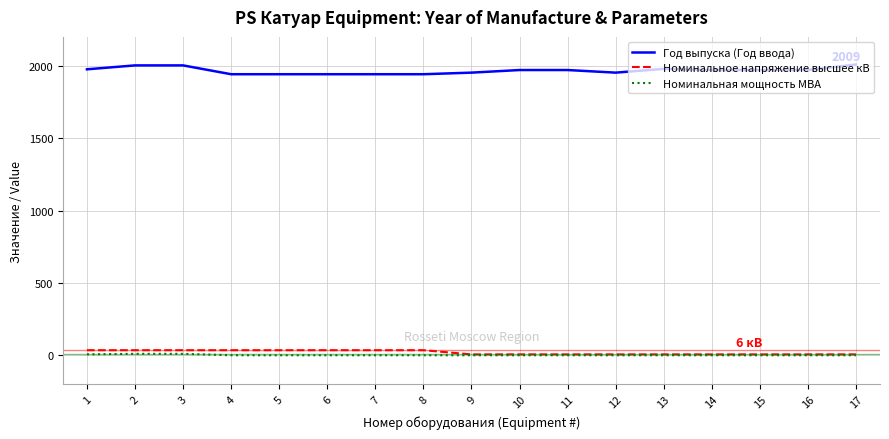

What is the difference between the second highest and minimum values in the Год выпуска (Год ввода) series?

61.0